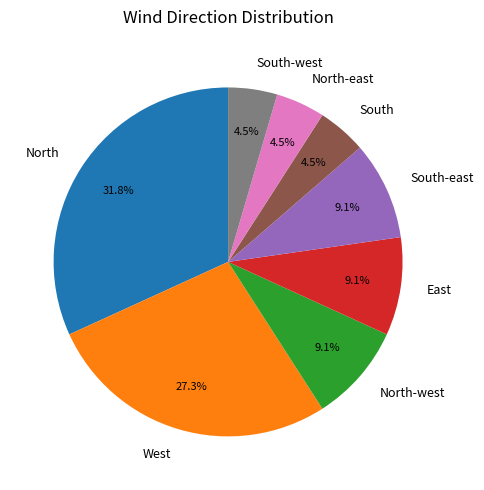

Is the sum of North and North-west greater than half?

No